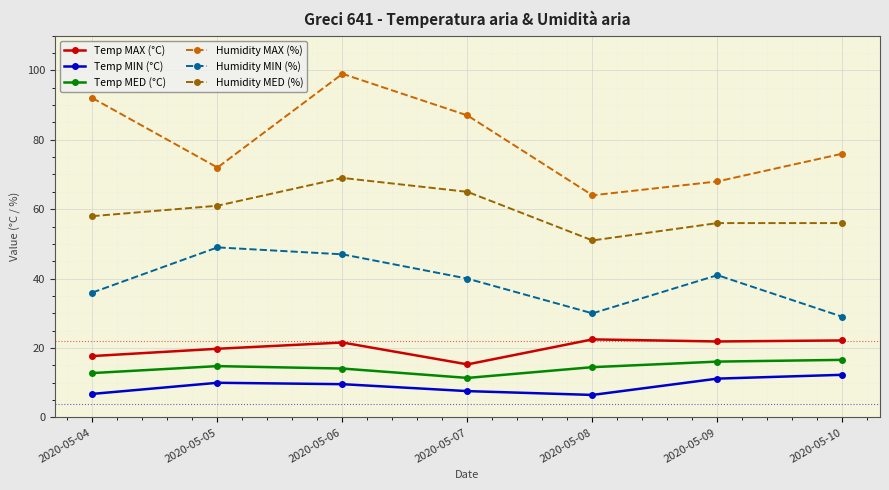

How many Humidity MAX (%) values are between 68 and 92?

5